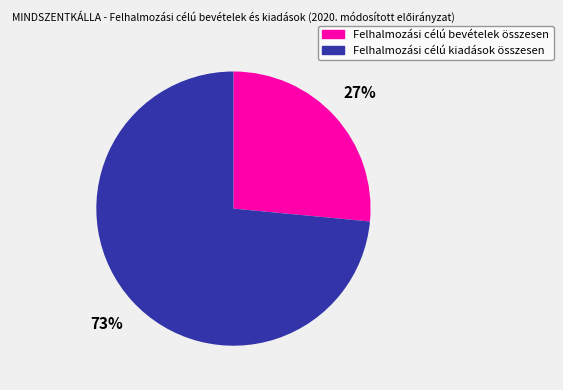

Is it true that Felhalmozási célú bevételek összesen is 38% of the pie?

False